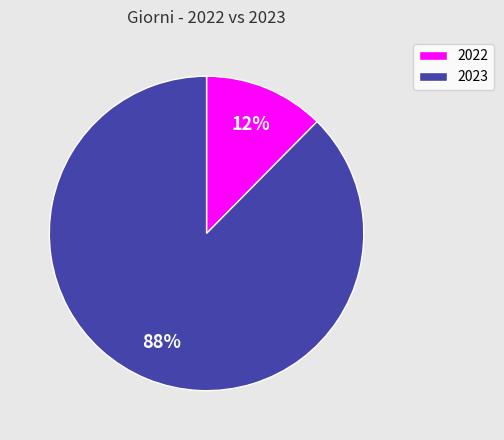

Rank the categories by value from highest to lowest.

2023, 2022